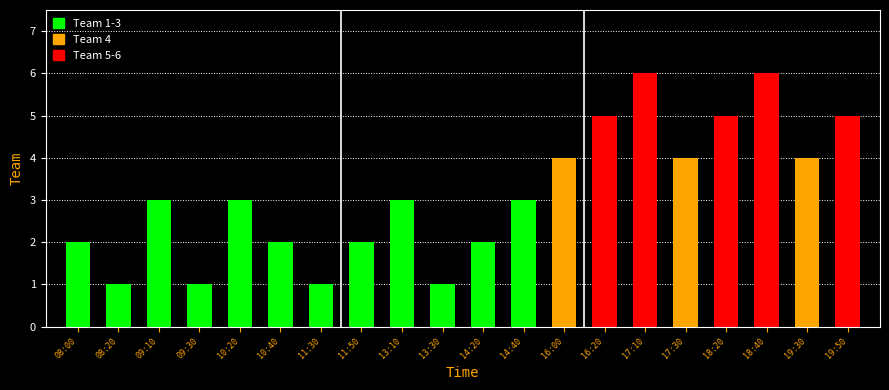

What is the difference between the maximum and minimum values?

5